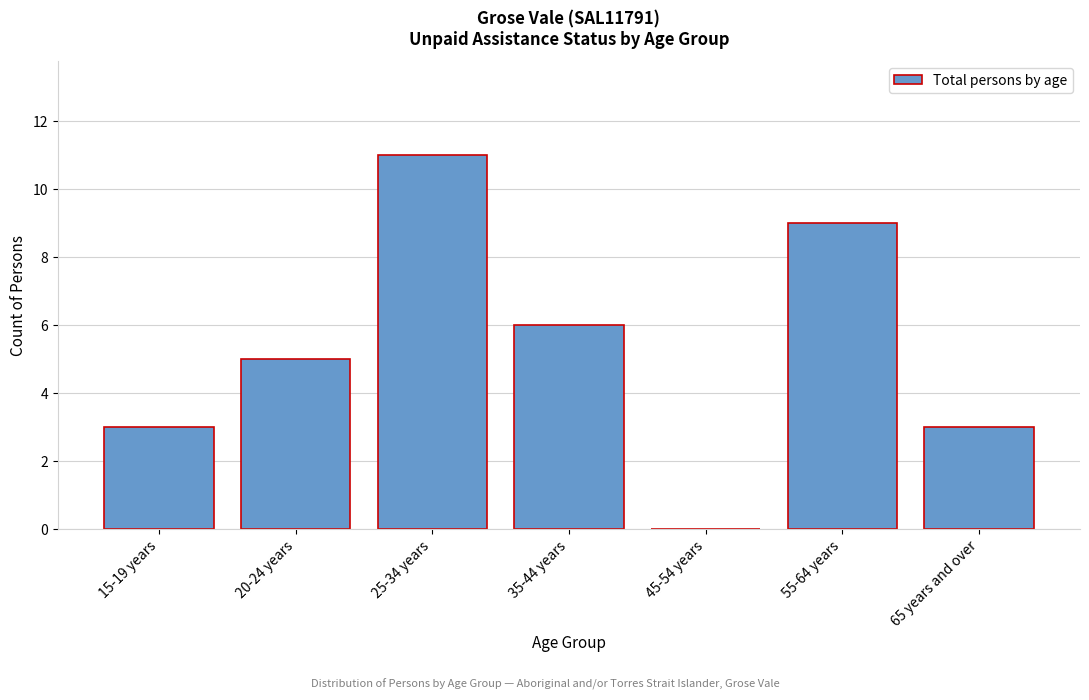

Reading right to left, list all the values displayed in this chart.

65 years and over=3	55-64 years=9	45-54 years=0	35-44 years=6	25-34 years=11	20-24 years=5	15-19 years=3